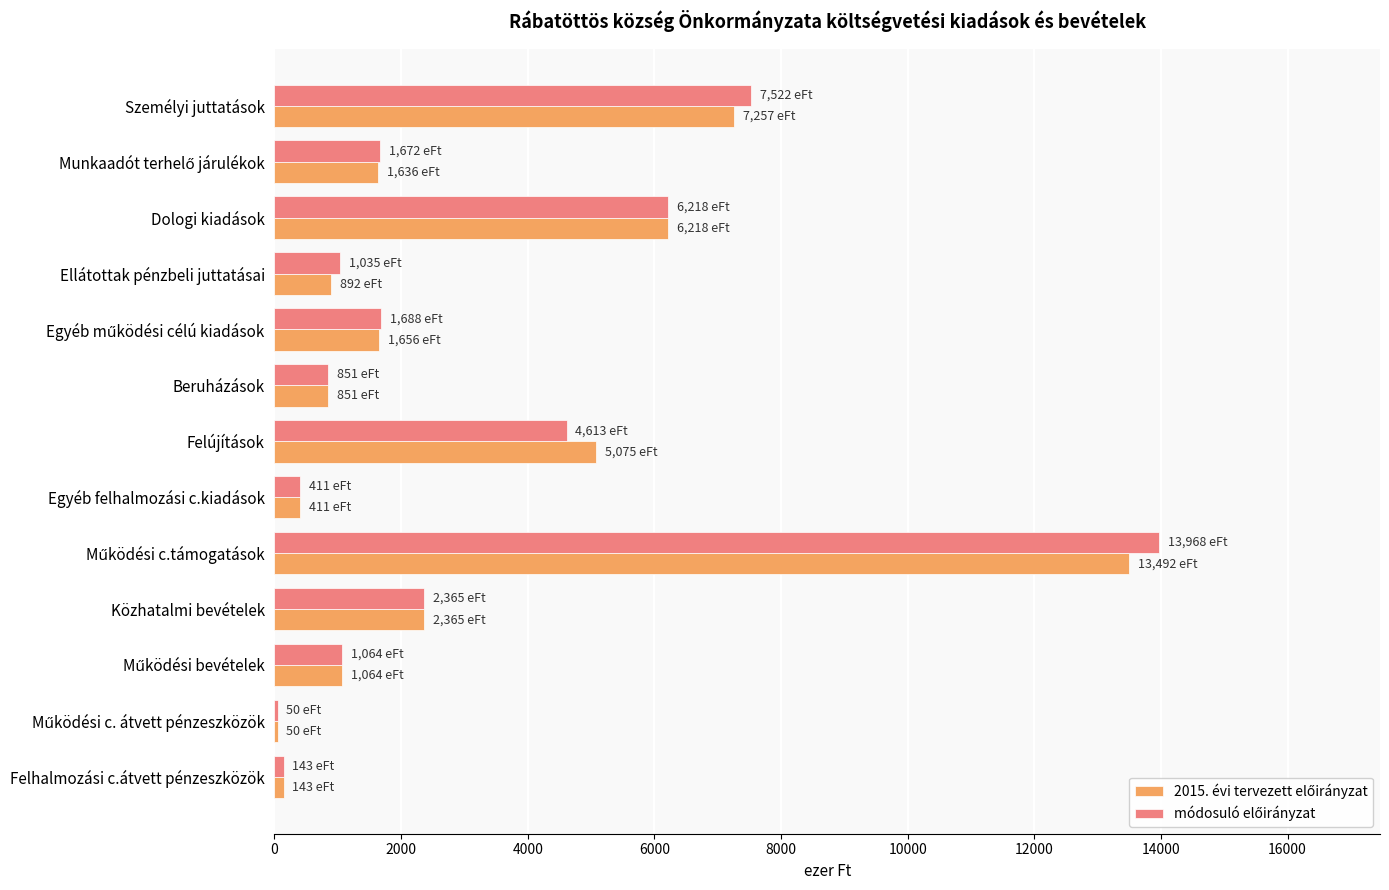

What is the maximum value shown in the chart?

13968